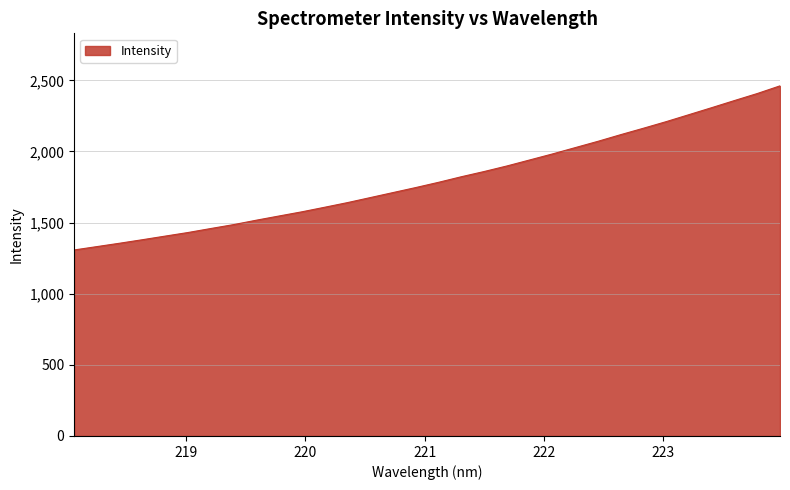

What is the difference between the maximum and minimum values?

1153.7